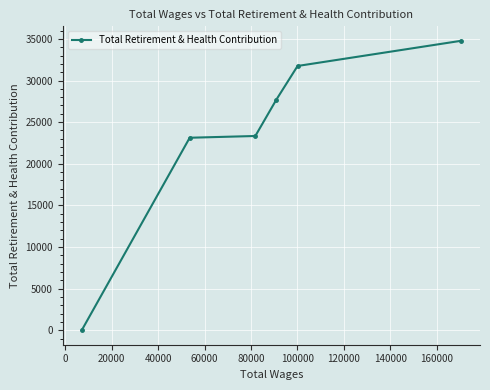

How many values exceed 27716?

2